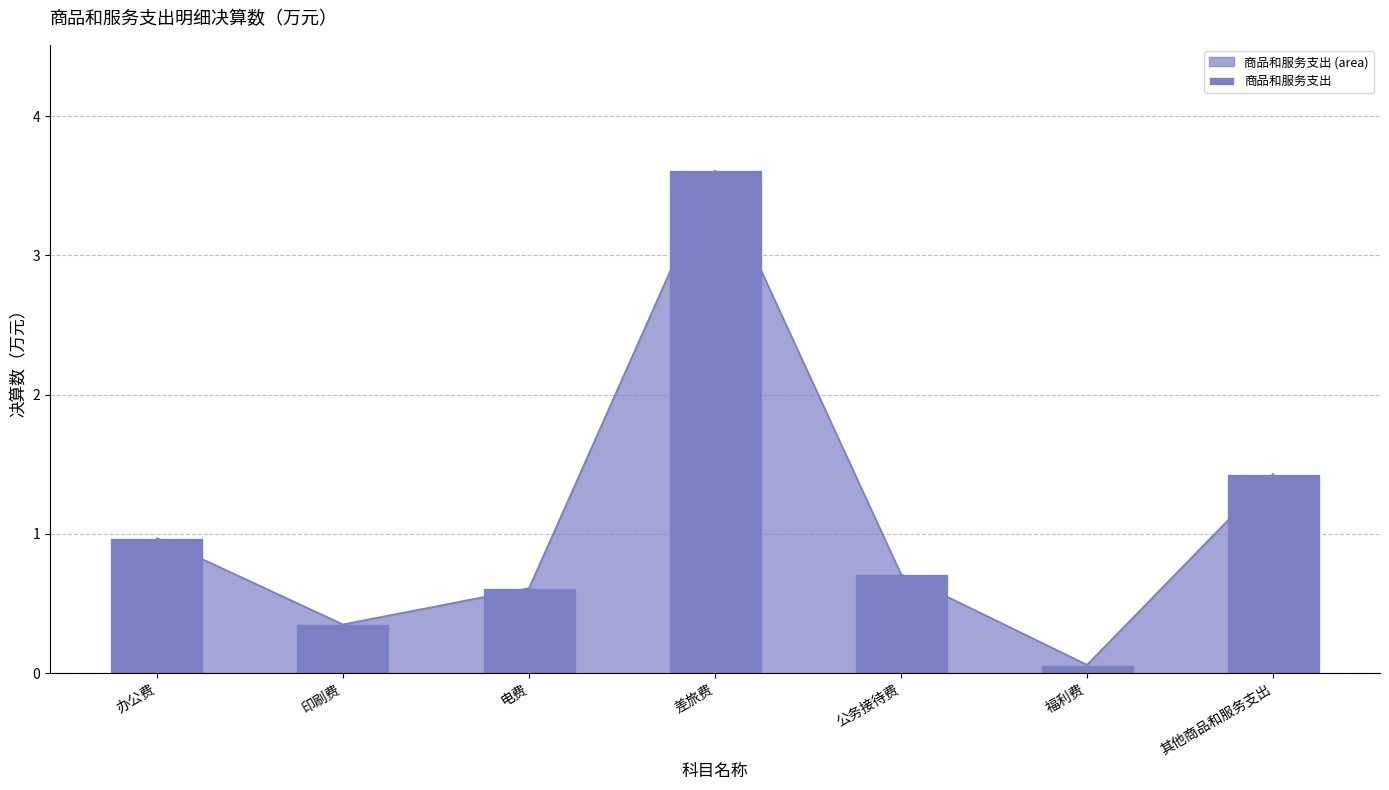

Reading left to right, what are all the values shown in this chart?

办公费=1.0	印刷费=0.3	电费=0.6	差旅费=3.6	公务接待费=0.7	福利费=0.1	其他商品和服务支出=1.4